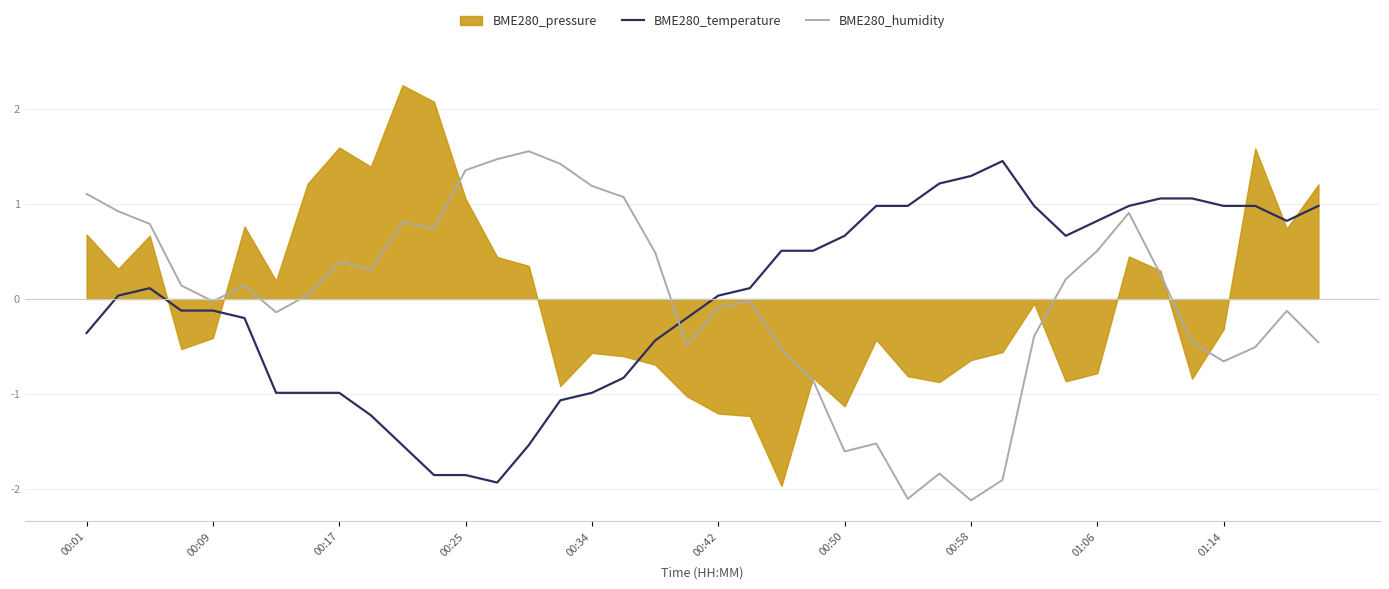

What is the lowest value of the BME280_humidity series?

-2.1